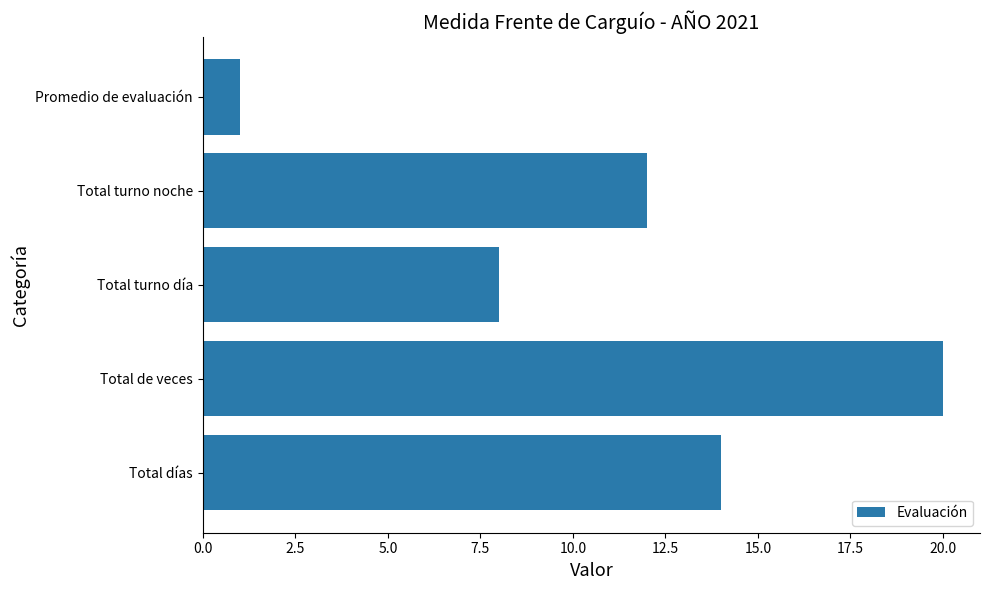

Reading bottom to top, transcribe all the data shown in this chart.

14	20	8	12	1